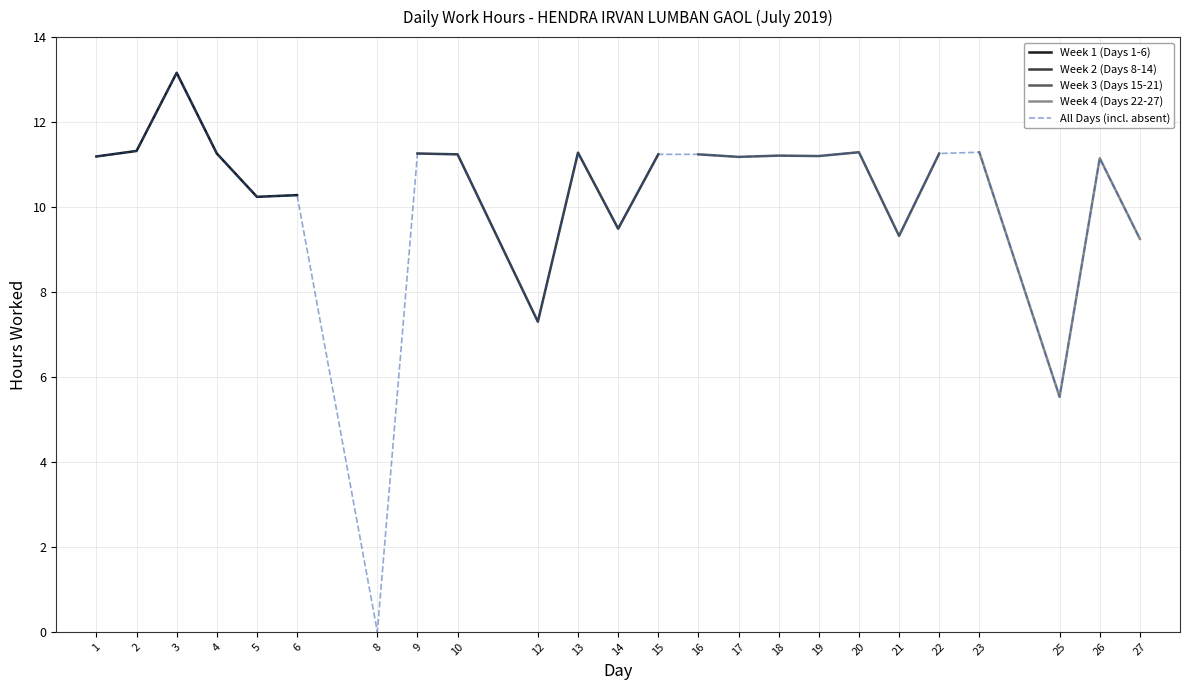

What is the change in value from 8 to 20?

+11.3